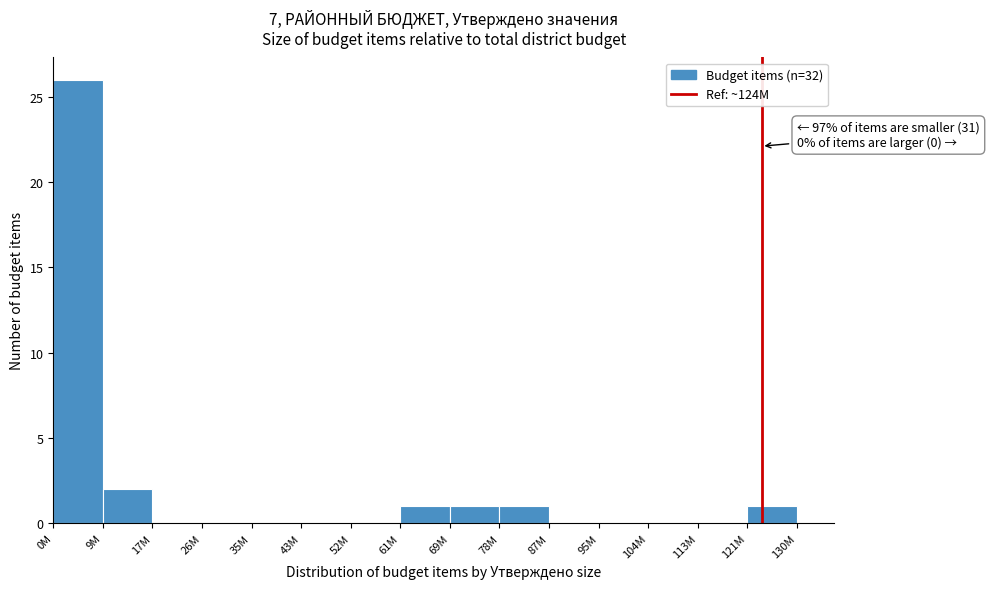

Reading left to right, list all the values displayed in this chart.

0M=26	9M=2	17M=0	26M=0	35M=0	43M=0	52M=0	61M=1	69M=1	78M=1	87M=0	95M=0	104M=0	113M=0	121M=1